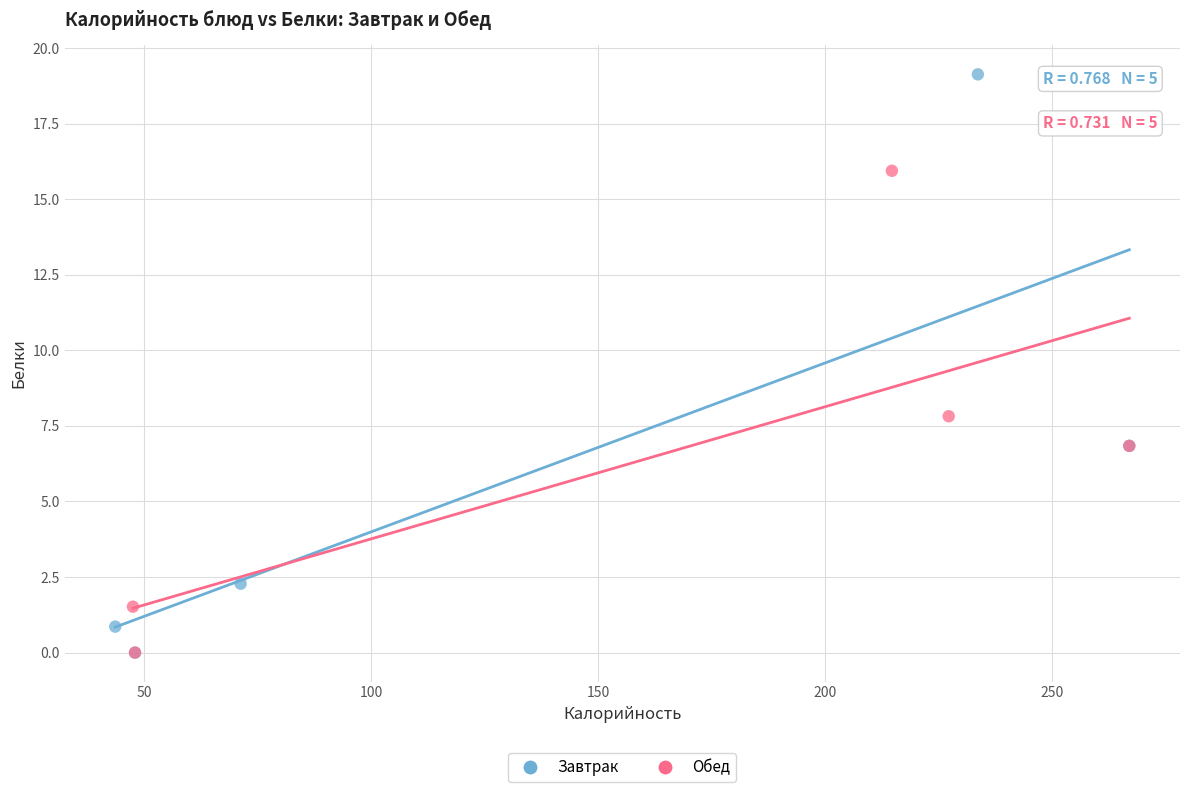

What are all the series names shown in the legend?

Завтрак, Обед